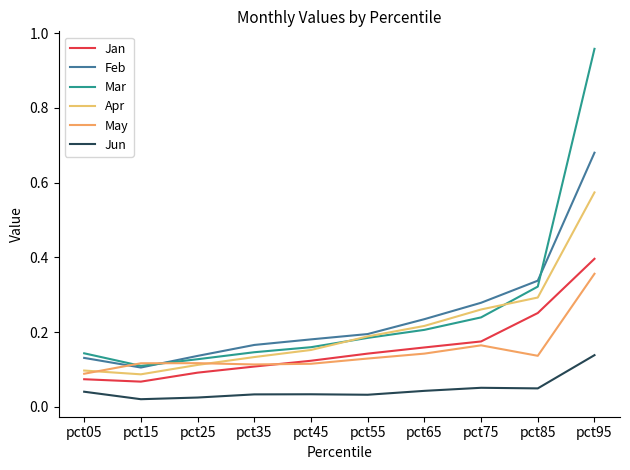

Is this an area chart (filled region under the line)?

No